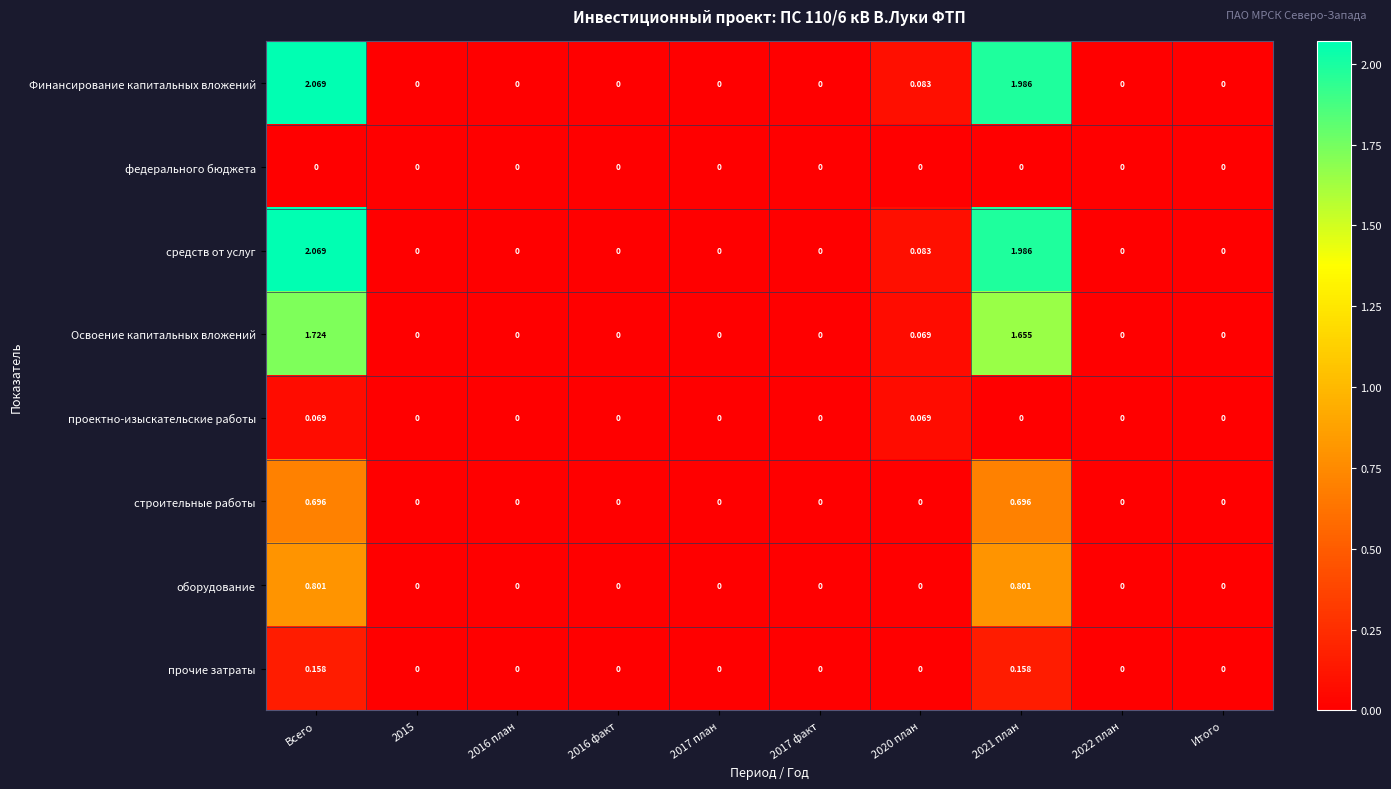

Which label corresponds to the largest value in the chart?

Всего